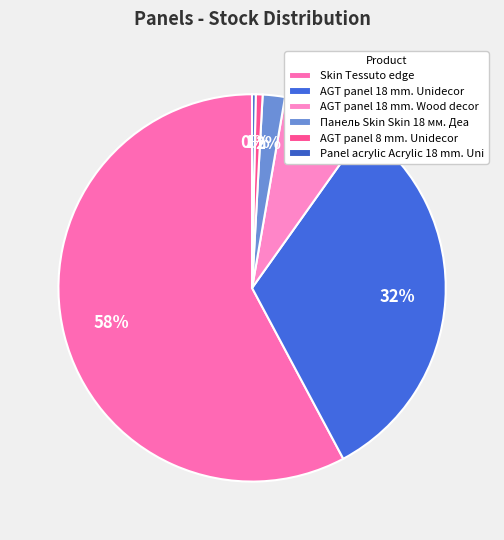

Count the number of slices in the pie.

6